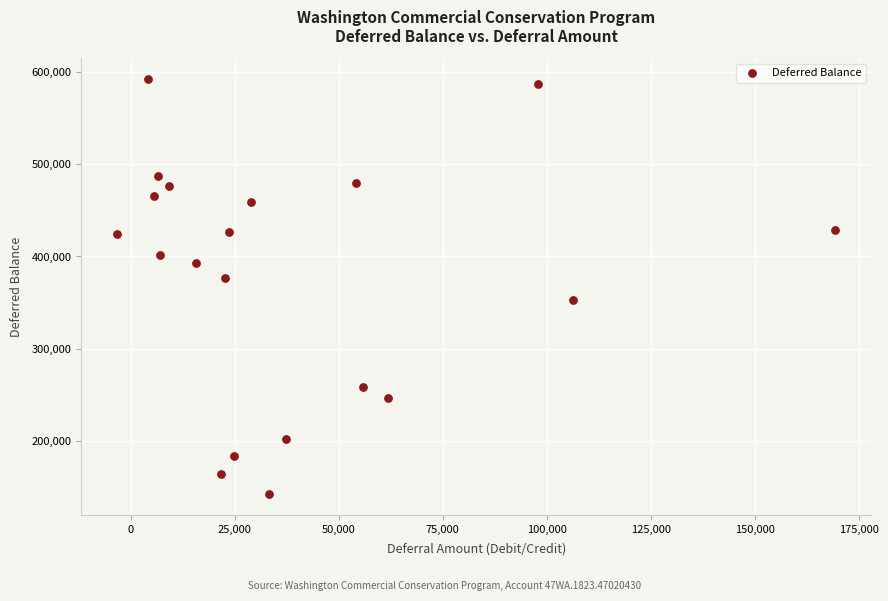

What is the range of X values (max minus min)?

172722.4